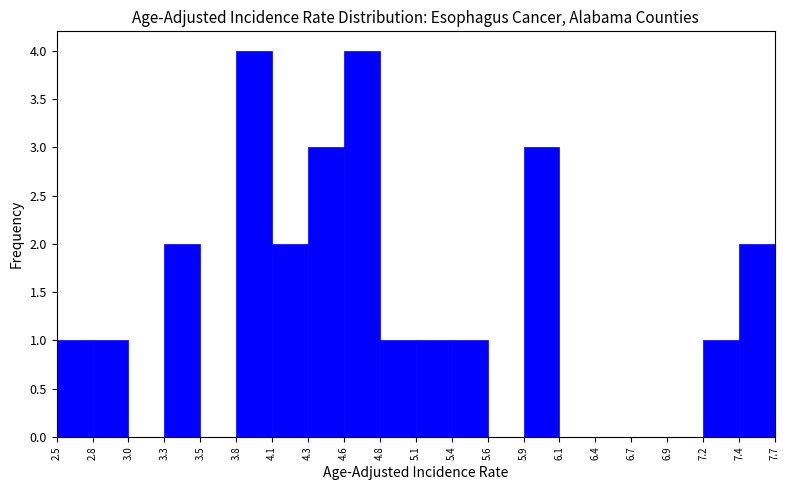

What is the height of the bar covering 5.9 to 6.1 on the x-axis? The values are not printed on the chart, so give them approximately, as read against the axis.

3